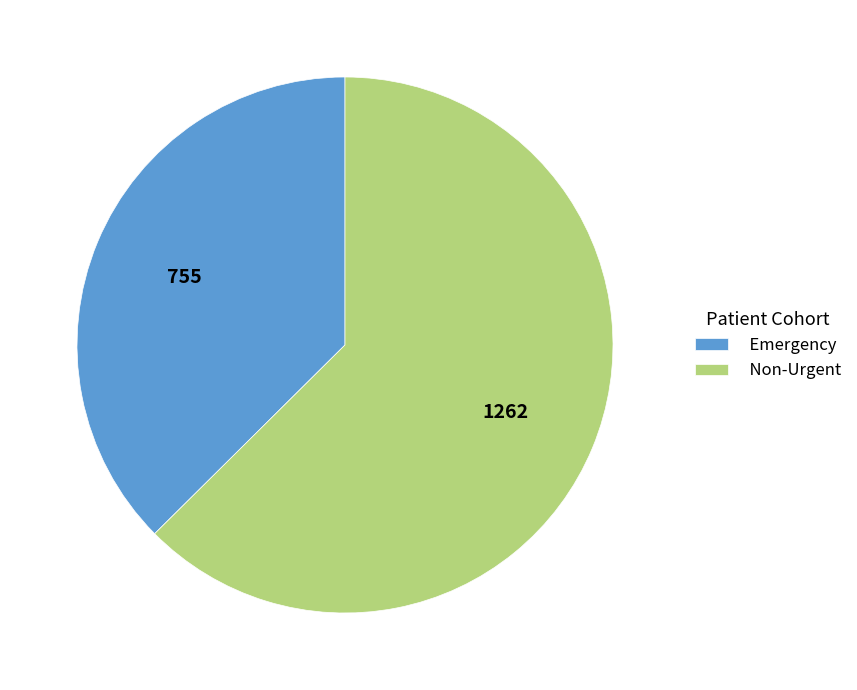

Combined, do Non-Urgent and Emergency account for over 50%?

Yes